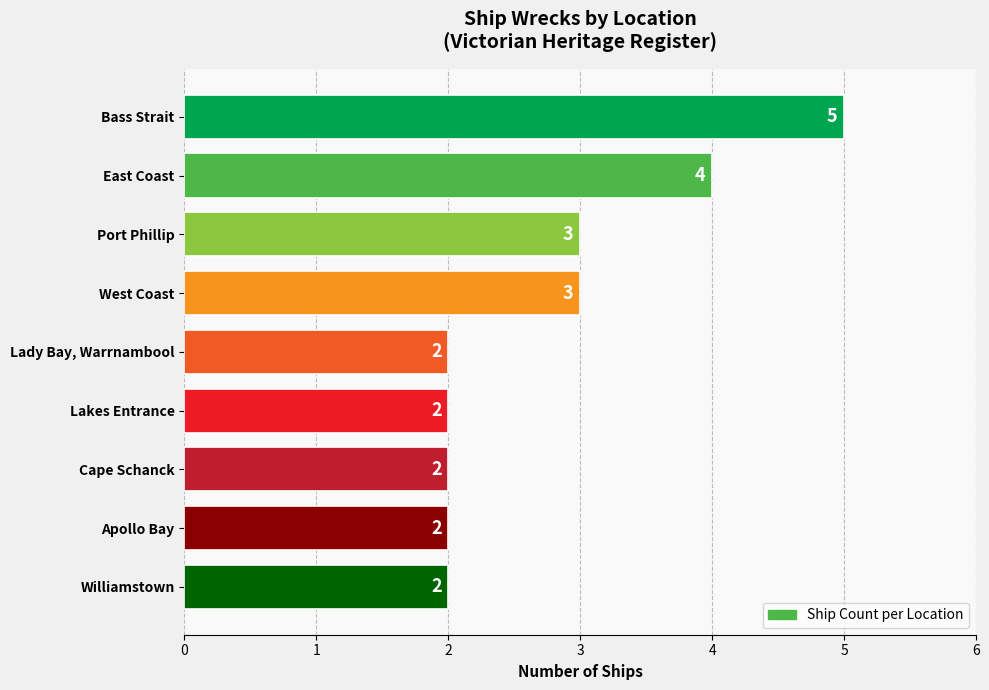

What is the difference between the maximum and minimum values?

3